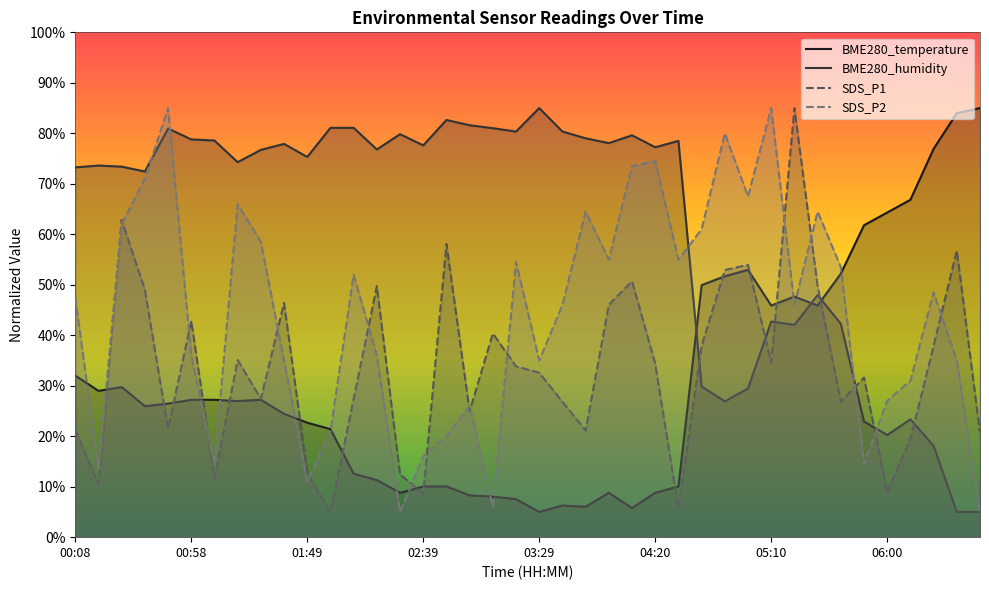

Rank the series by their maximum value, from highest to lowest.

BME280_temperature, BME280_humidity, SDS_P1, SDS_P2